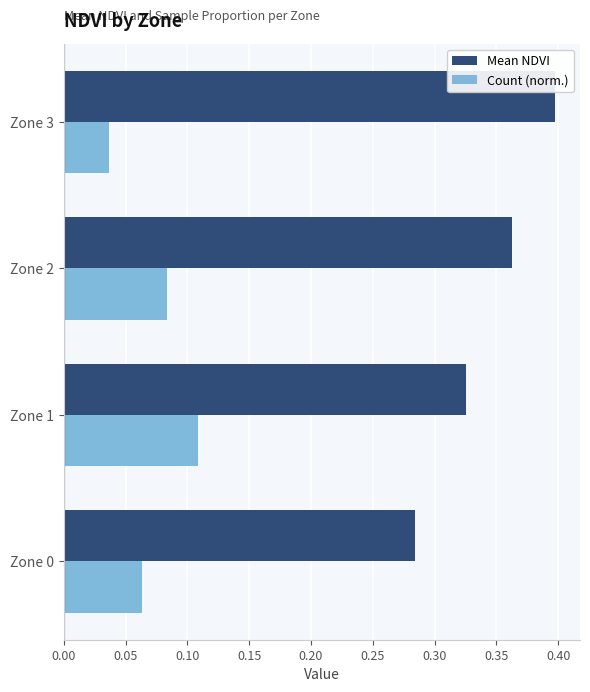

Which label corresponds to the largest value in the chart?

Zone 3